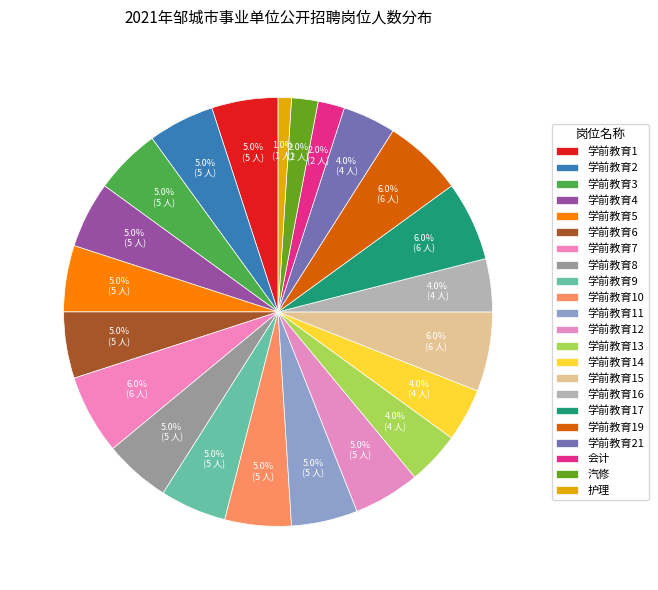

To the nearest percent, what is the combined percentage of 学前教育5 and 汽修?

7%